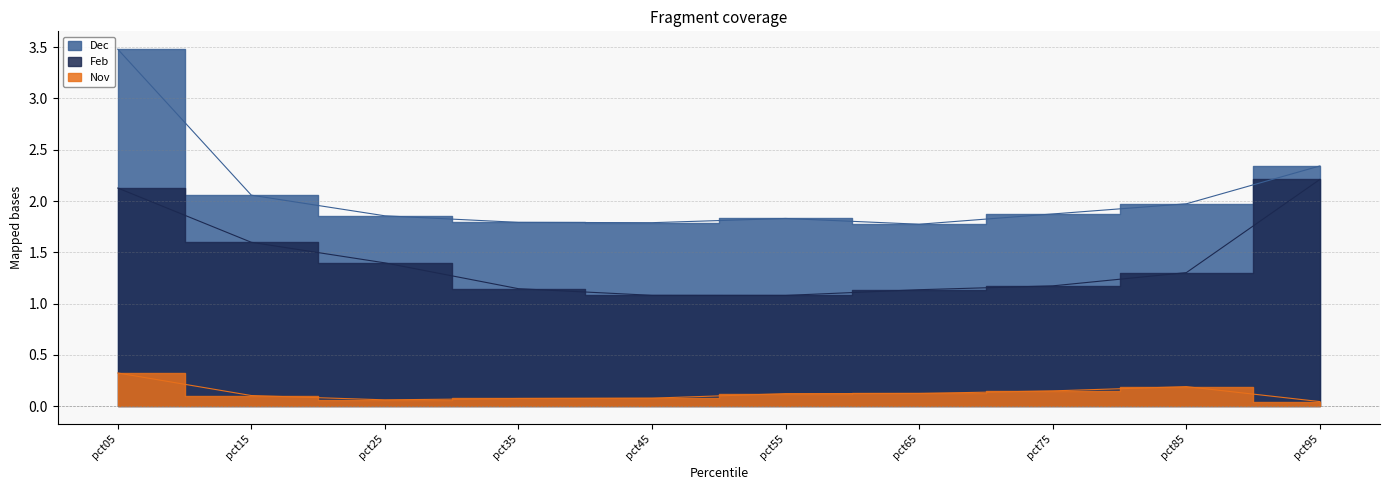

Rank the series by their average value, from highest to lowest.

Dec, Feb, Nov